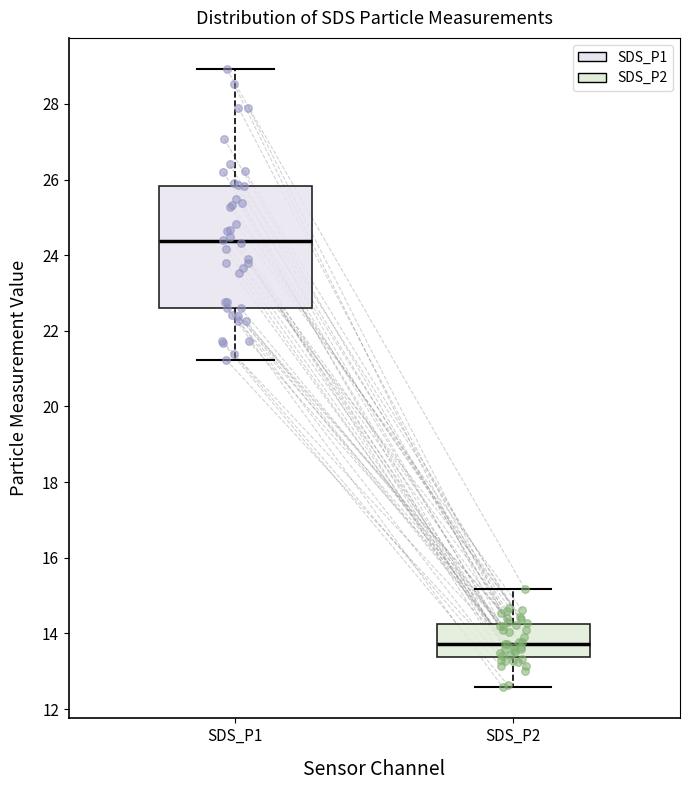

Reading left to right, transcribe this box plot: for each box, give where its median line is, the range the box spans, and where its two whiskers end, as read against the y-axis. The values are not printed on the chart, so give them approximately, as read against the axis.

SDS_P1: median 24.4, box 22.6 to 25.8, whiskers 21.2 to 29.0
SDS_P2: median 13.8, box 13.4 to 14.2, whiskers 12.6 to 15.2